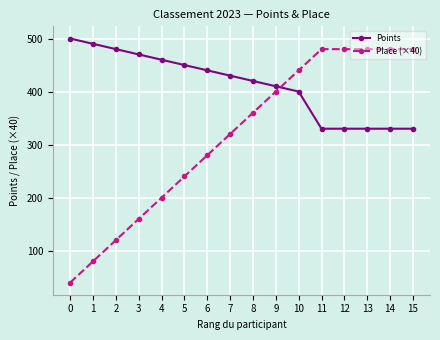

Reading left to right, what are all the values shown in this chart?

Points: 500	490	480	470	460	450	440	430	420	410	400	330	330	330	330	330
Place (×40): 40	80	120	160	200	240	280	320	360	400	440	480	480	480	480	480